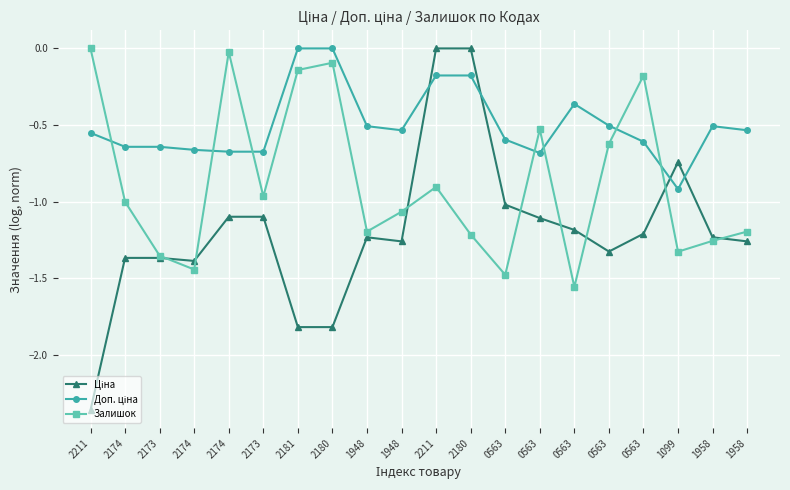

Reading right to left, list all the values displayed in this chart.

Ціна: -1.3	-1.2	-0.7	-1.2	-1.3	-1.2	-1.1	-1.0	0.0	0.0	-1.3	-1.2	-1.8	-1.8	-1.1	-1.1	-1.4	-1.4	-1.4	-2.4
Доп. ціна: -0.5	-0.5	-0.9	-0.6	-0.5	-0.4	-0.7	-0.6	-0.2	-0.2	-0.5	-0.5	0.0	0.0	-0.7	-0.7	-0.7	-0.6	-0.6	-0.6
Залишок: -1.2	-1.3	-1.3	-0.2	-0.6	-1.6	-0.5	-1.5	-1.2	-0.9	-1.1	-1.2	-0.1	-0.1	-1.0	-0.0	-1.4	-1.4	-1.0	0.0